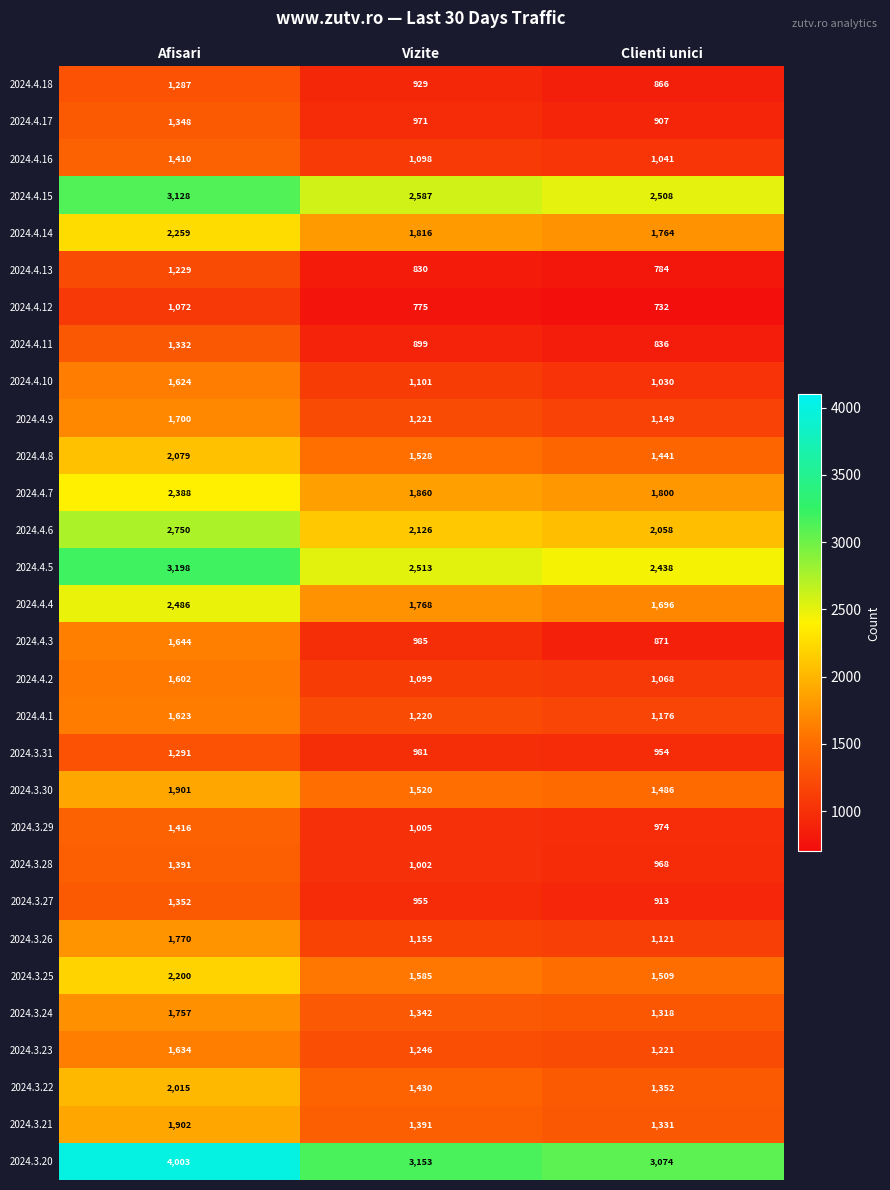

At which category is the sum across all series the highest?

Afisari